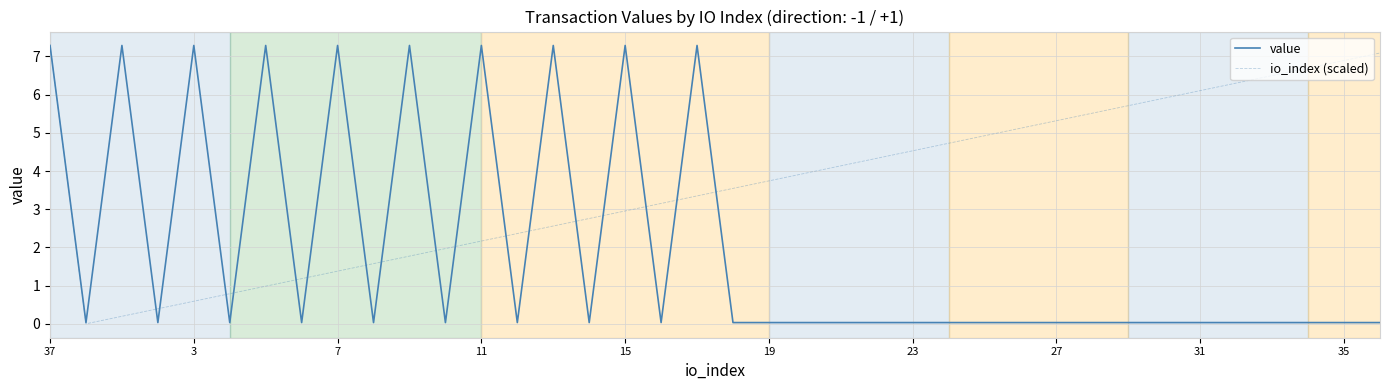

List the series in order of their overall mean, lowest first.

value, io_index (scaled)